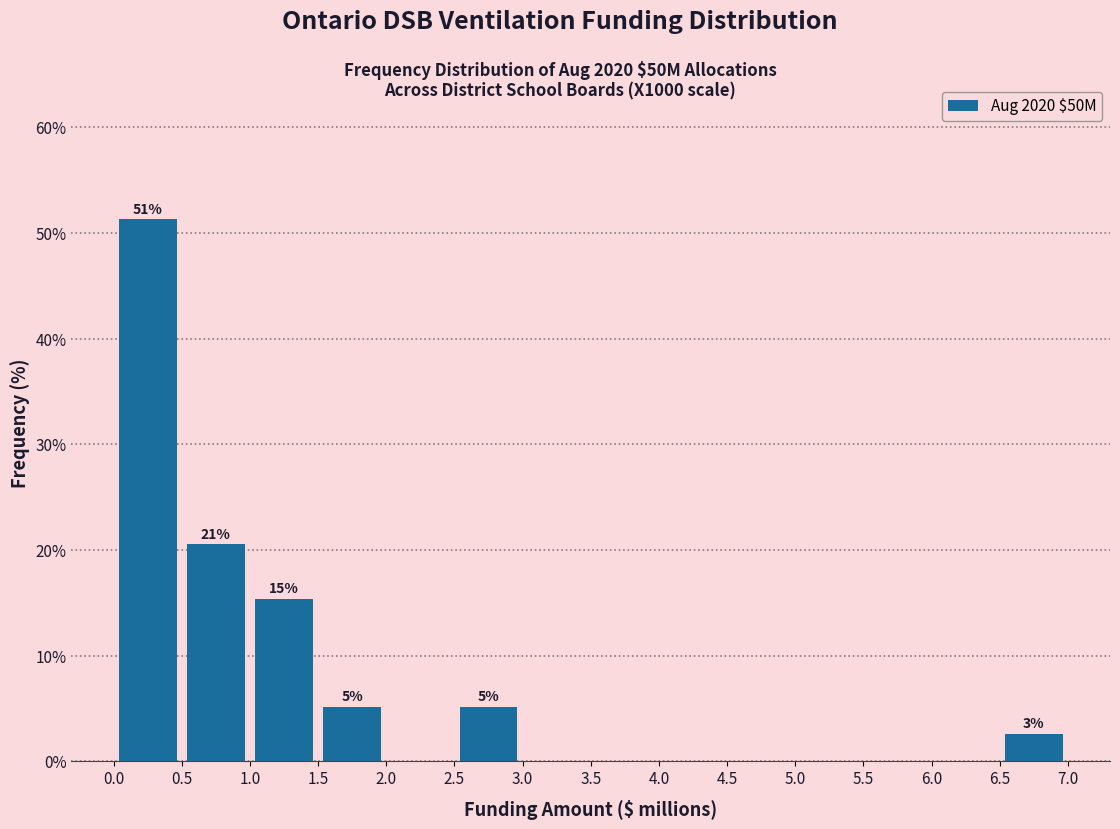

Which range on the x-axis has the tallest bar?

0.0 to 0.5